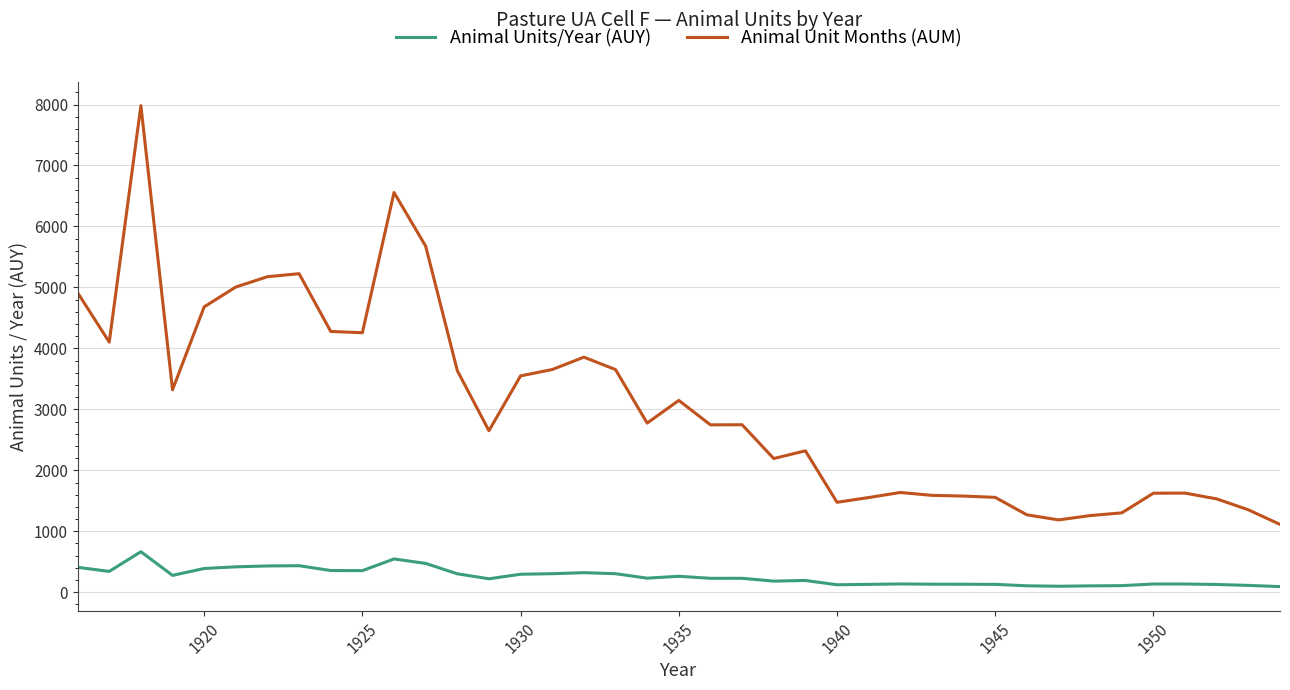

What is the difference between the maximum and second lowest values in the Animal Unit Months (AUM) series?

6795.2